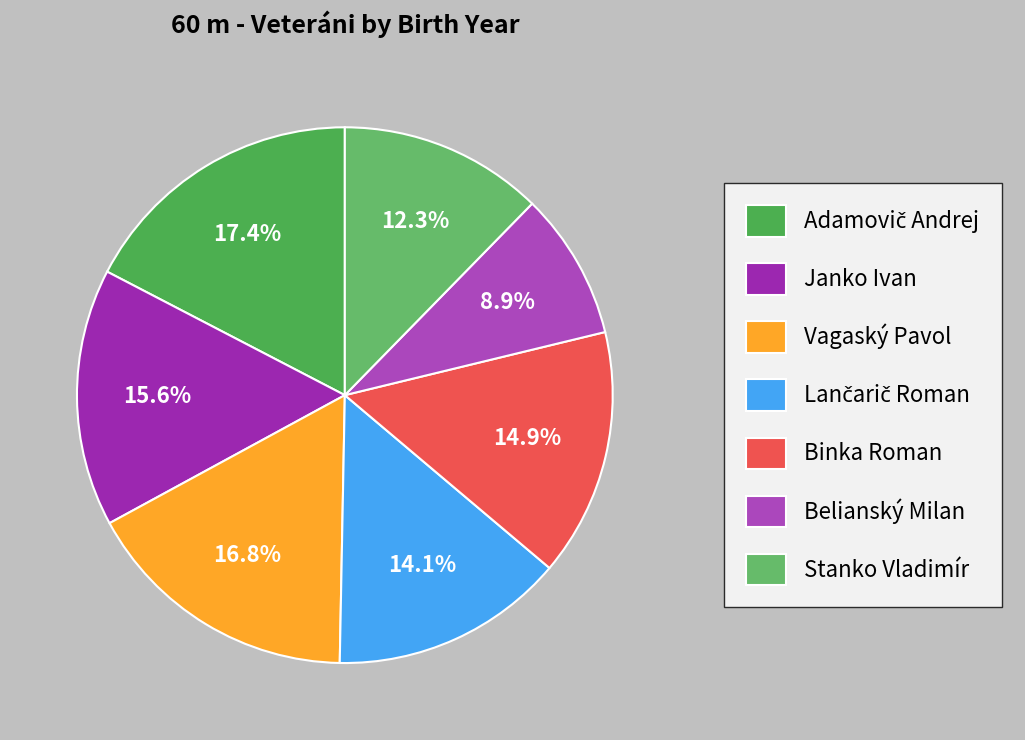

How many segments does this pie chart have?

7